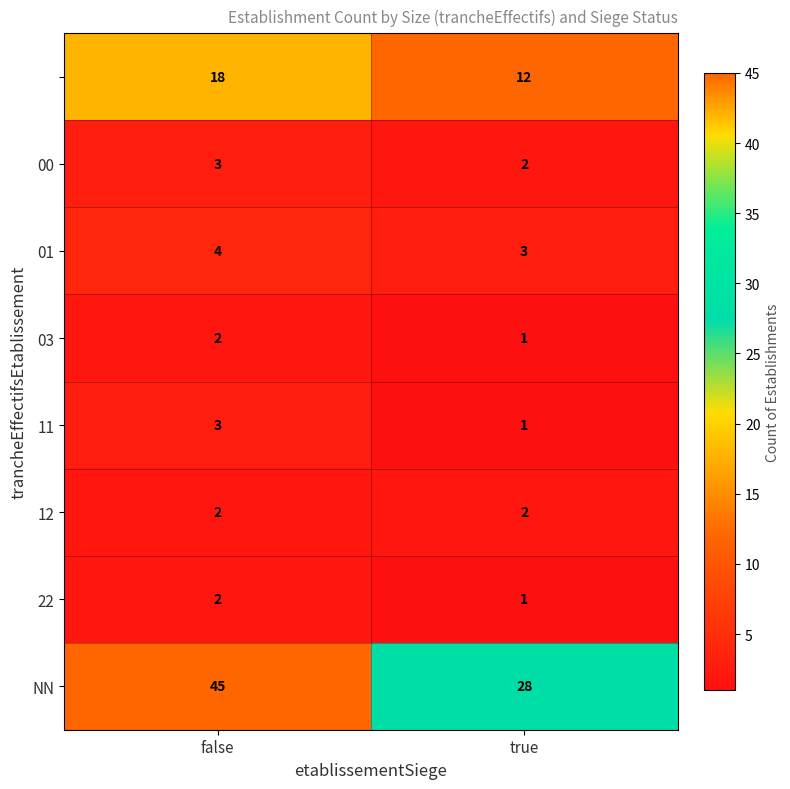

Which category has the lowest value across all series?

true